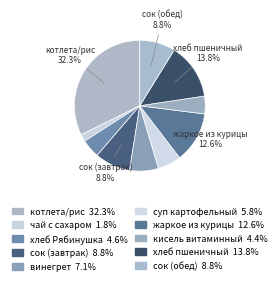

To the nearest percent, what portion does сок (обед) represent?

9%